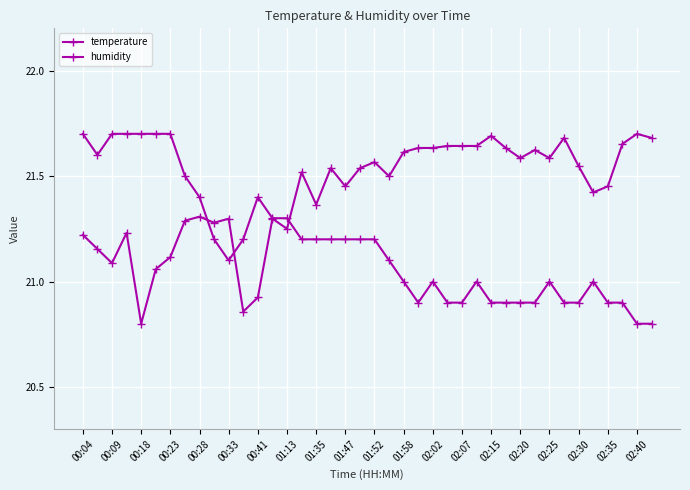

What is the sum of all temperature values?

847.0